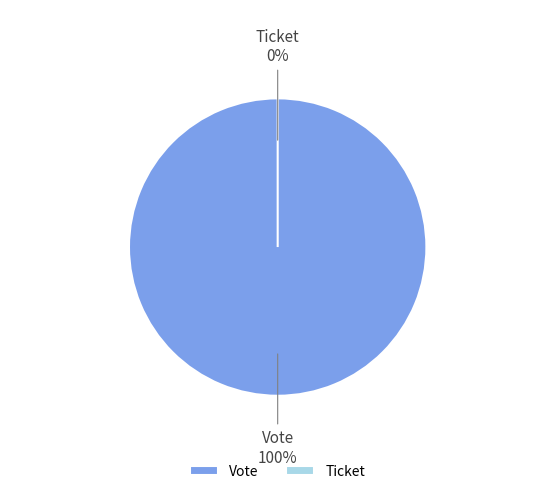

Which slice is the smallest?

Ticket